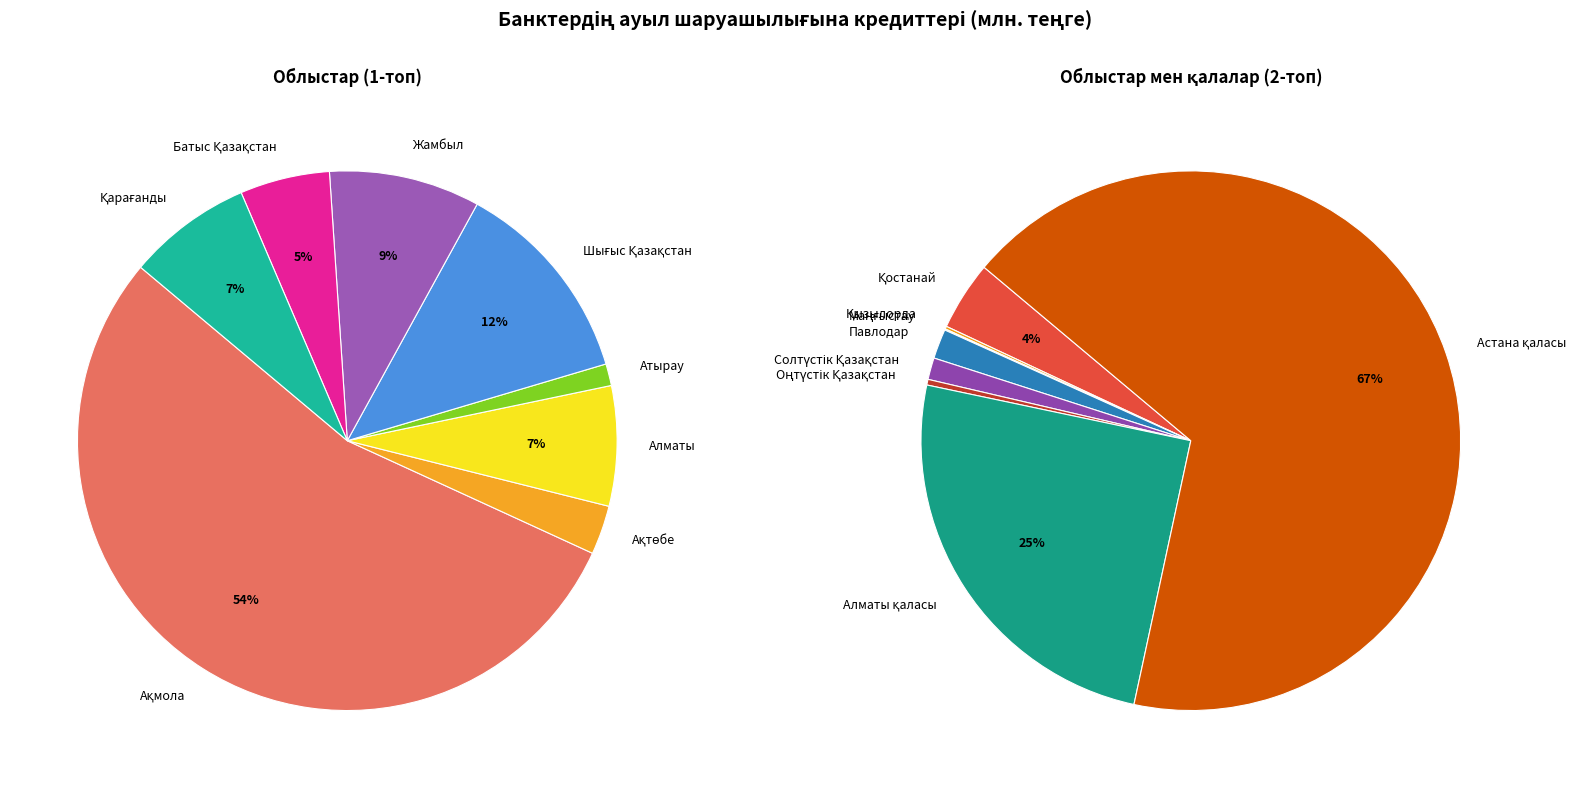

What is the largest slice in the pie chart?

Астана қаласы